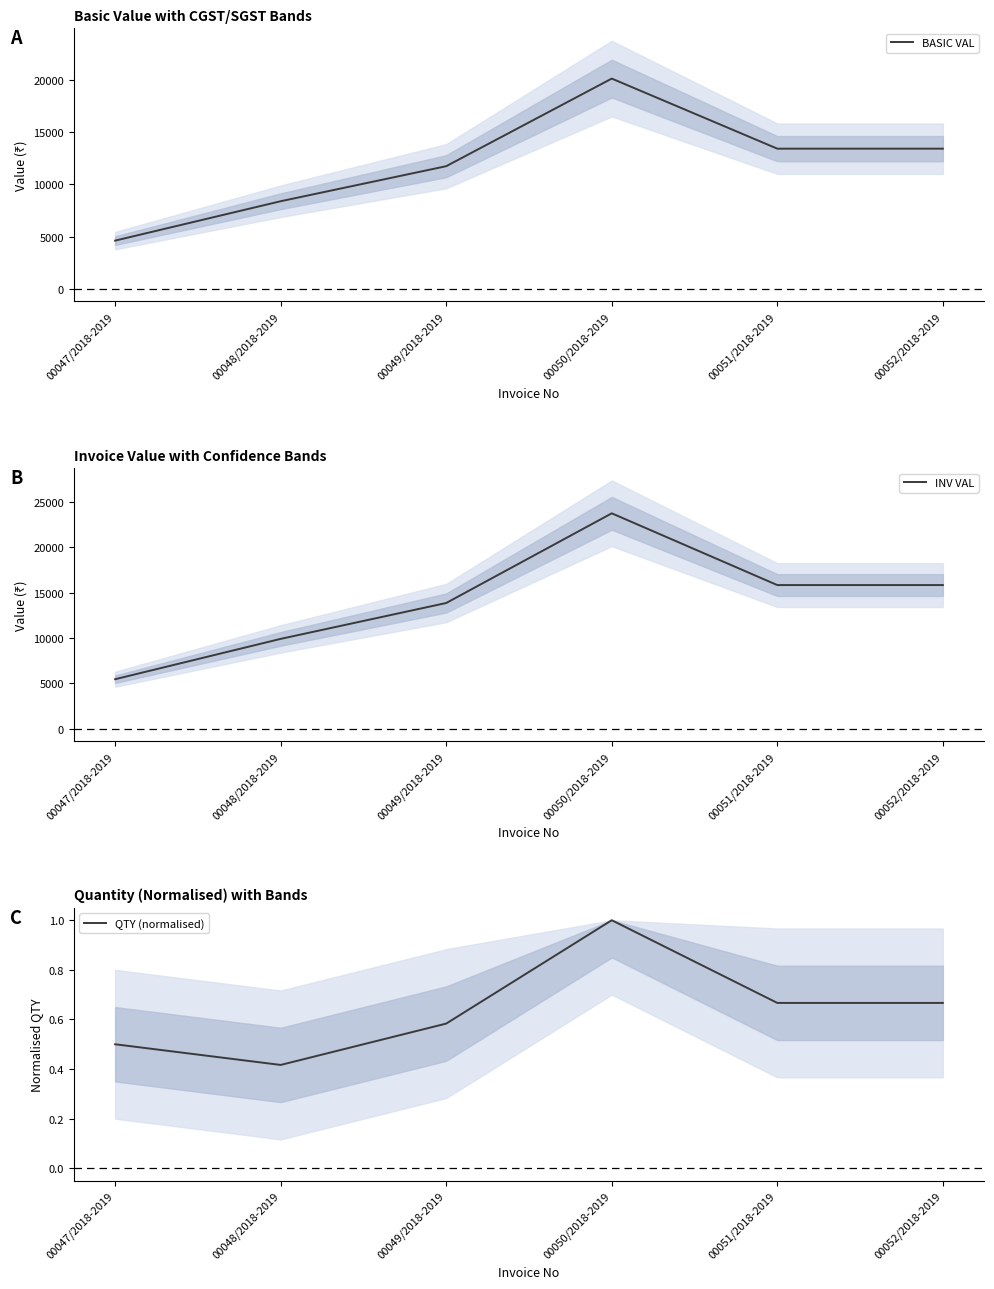

How many data points in INV VAL are less than 15823?

3